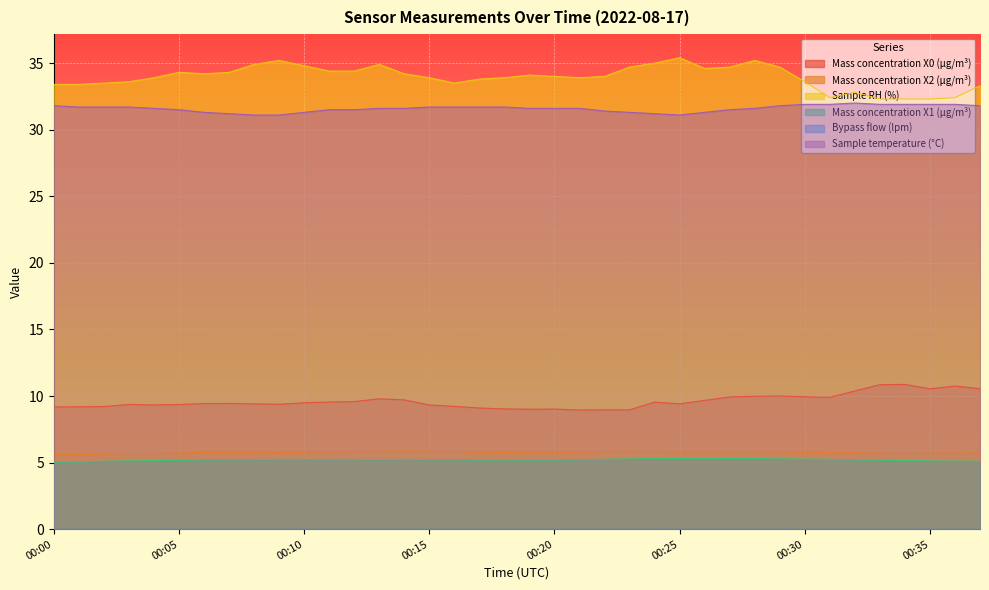

What is the spread (max minus min) of values at 00:29?

29.4